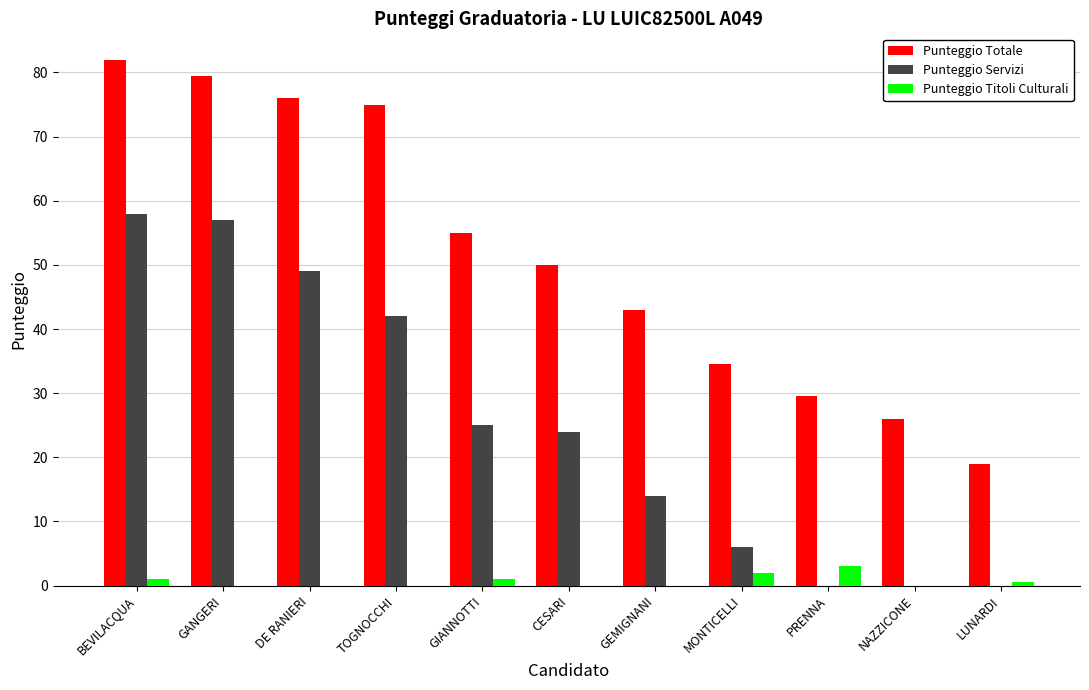

What is the total value across all series at DE RANIERI?

125.0